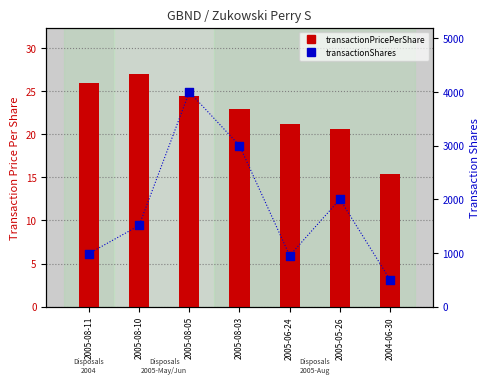

Which series has the largest Y range (max minus min)?

transactionShares